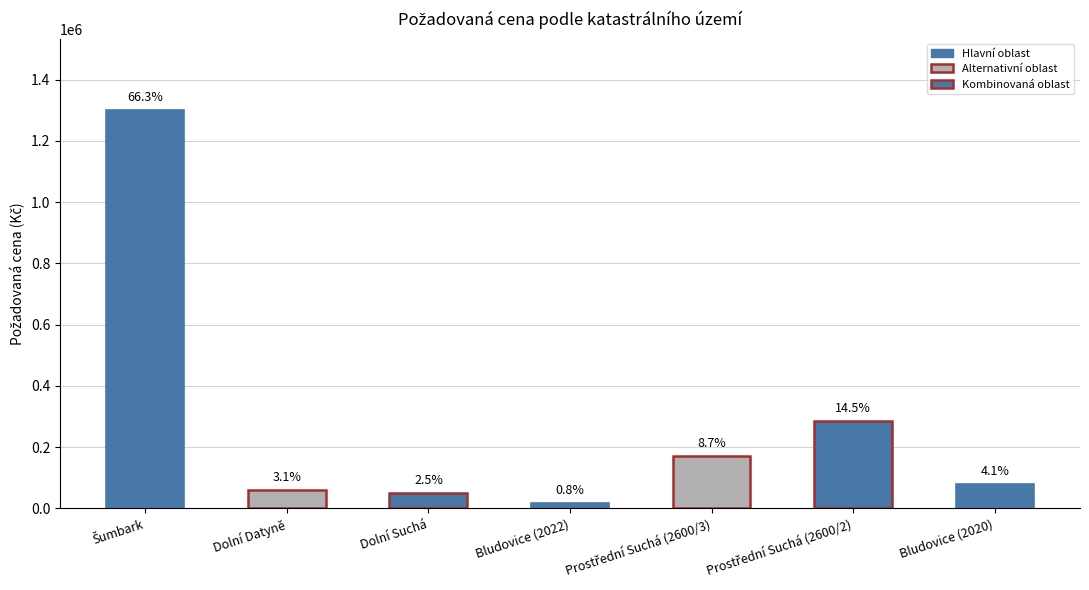

What is the sum of all values?

1960720